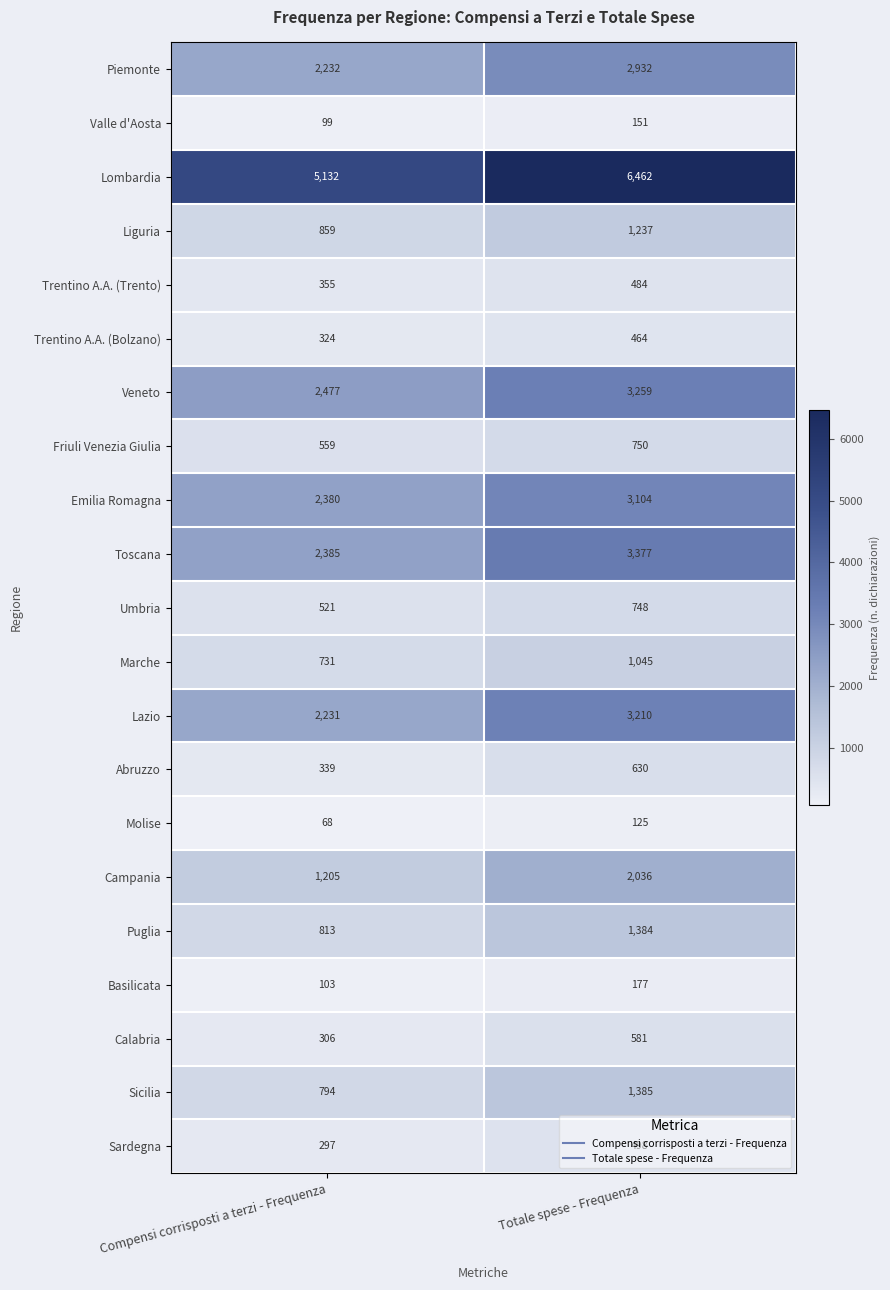

Is it true that Emilia Romagna equals 3104 at Totale spese - Frequenza?

True